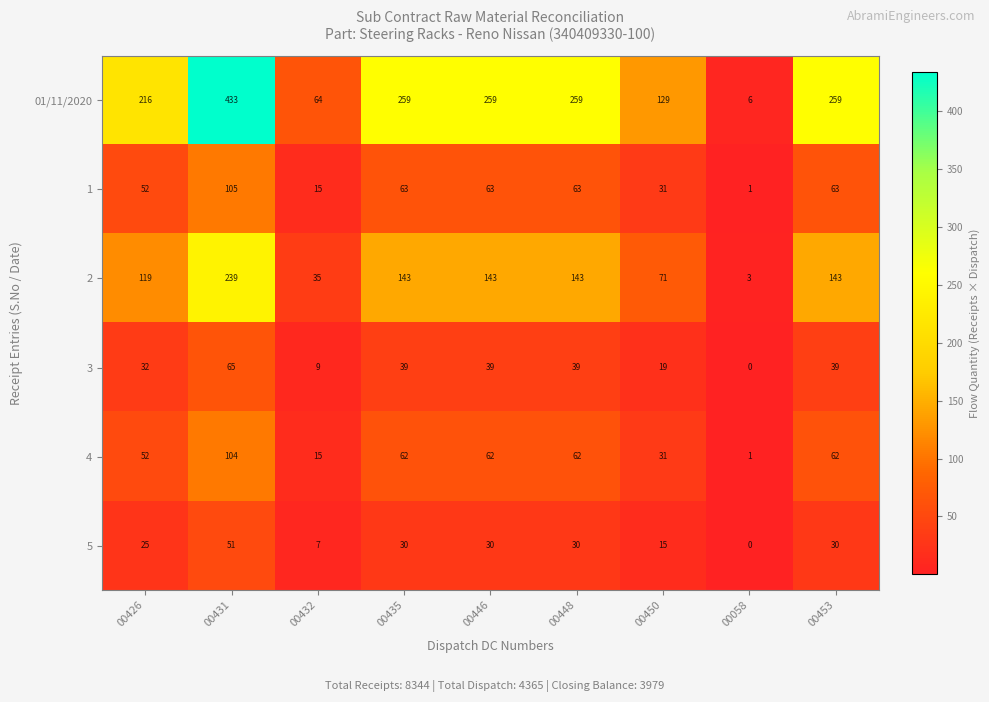

What is the total value across all series at 00435?

596